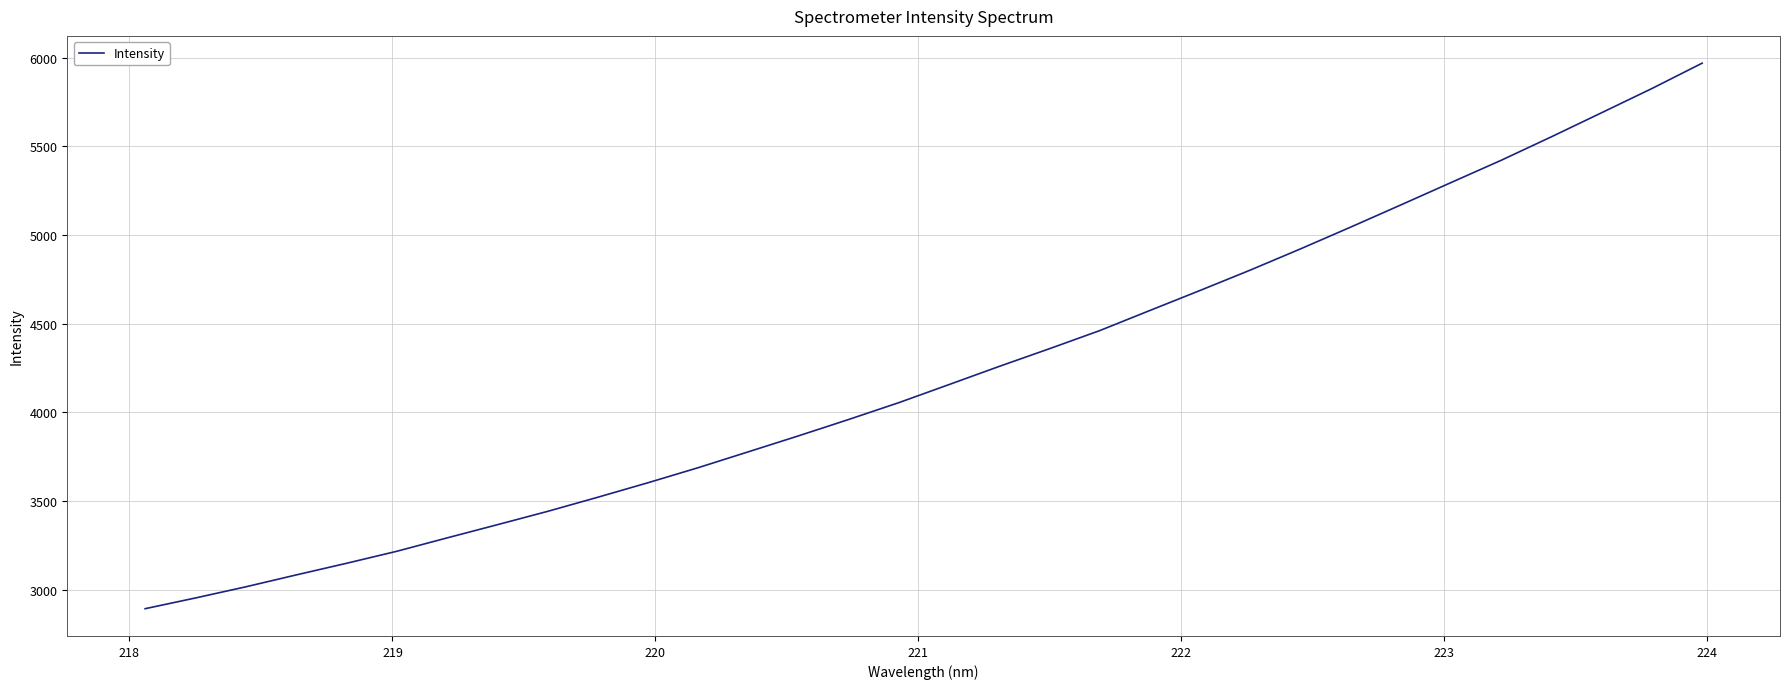

What is the greatest value displayed?

5970.0